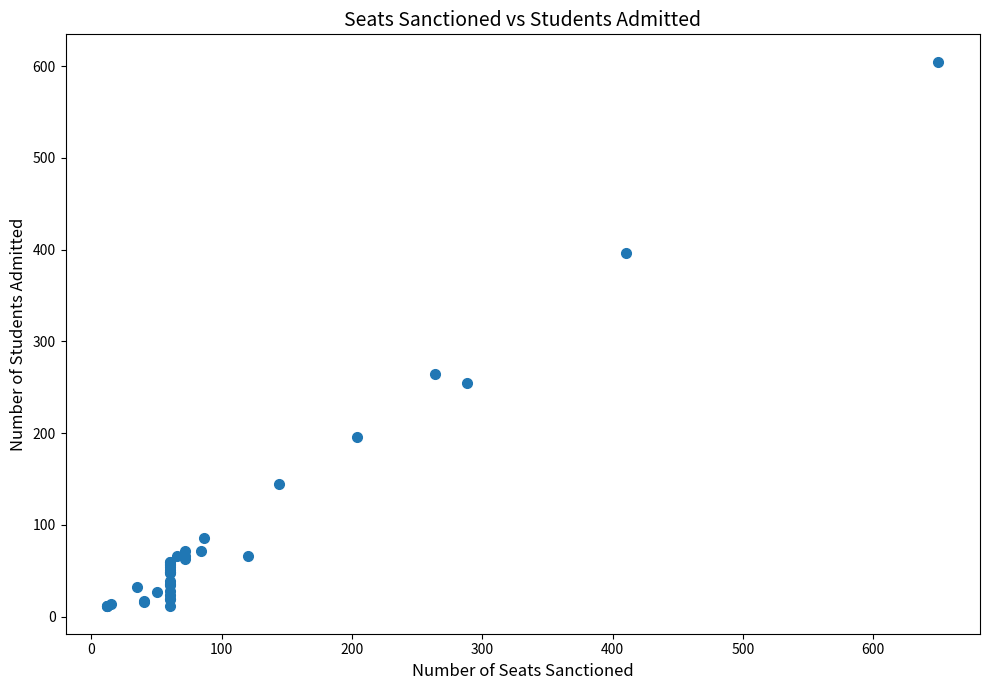

What Y value in the scatter plot is closest to 308?

264